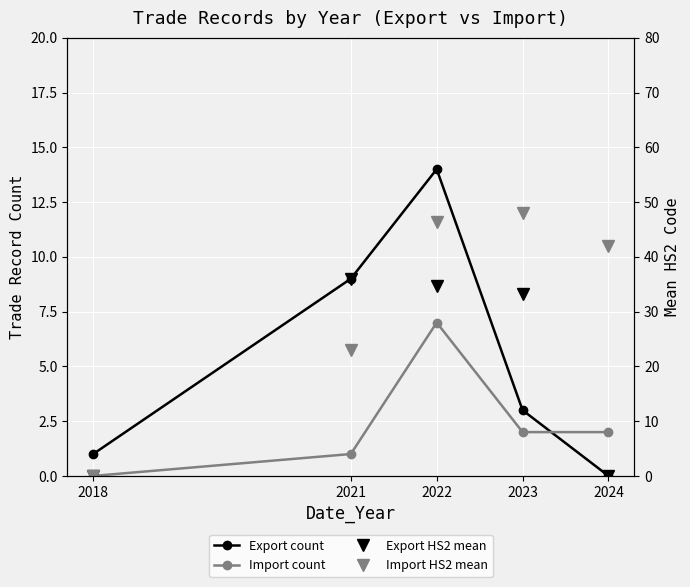

Reading right to left, extract all data points from this chart.

Export count: 0.0	3.0	14.0	9.0	1.0
Import count: 2.0	2.0	7.0	1.0	0.0
Export HS2 mean: 0.0	33.3	34.6	36.0	0.0
Import HS2 mean: 42.0	48.0	46.3	23.0	0.0